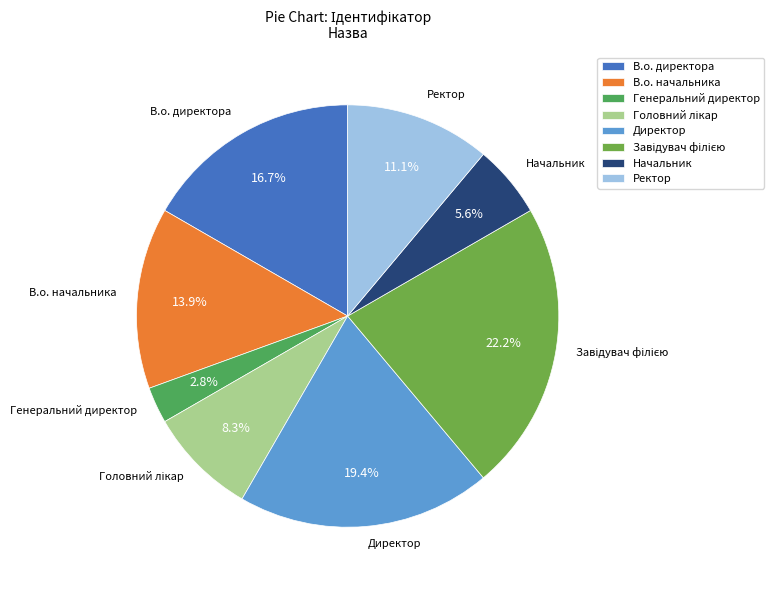

To the nearest percent, what percentage of the pie is Начальник?

6%